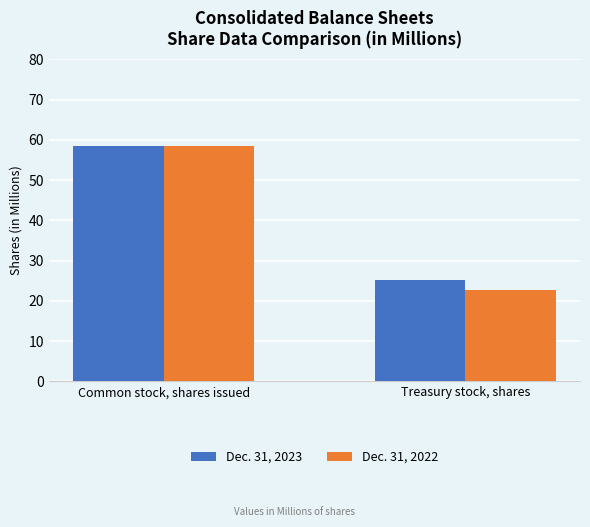

The Dec. 31, 2022 series shows 12.7 at Treasury stock, shares. True or false?

False